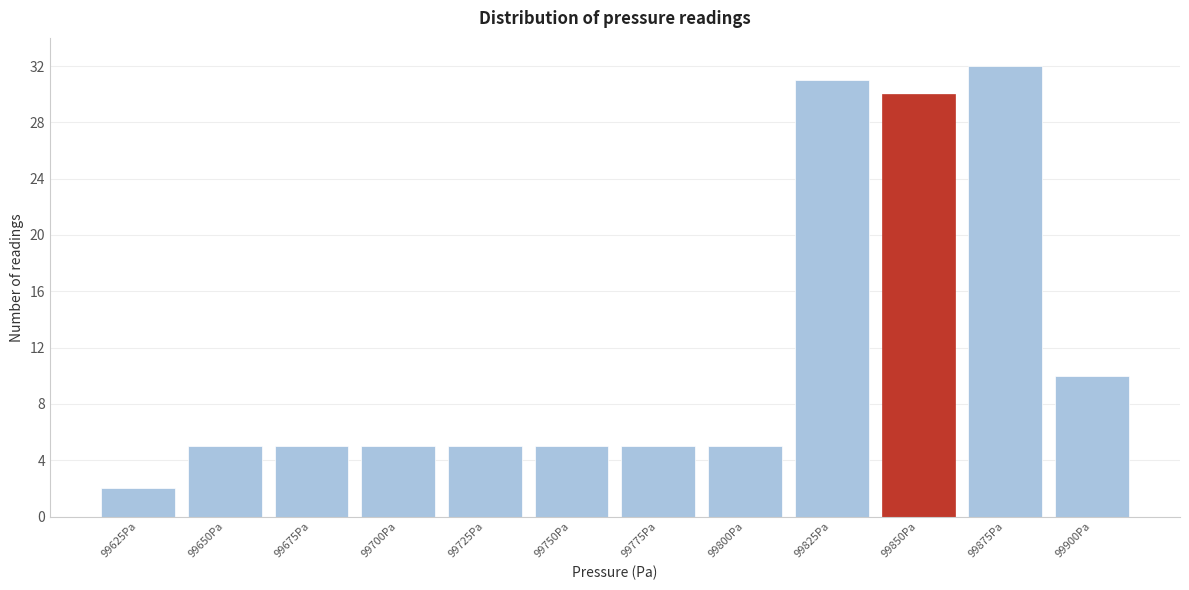

Reading right to left, what are all the values shown in this chart?

99900Pa=10	99875Pa=32	99850Pa=30	99825Pa=31	99800Pa=5	99775Pa=5	99750Pa=5	99725Pa=5	99700Pa=5	99675Pa=5	99650Pa=5	99625Pa=2